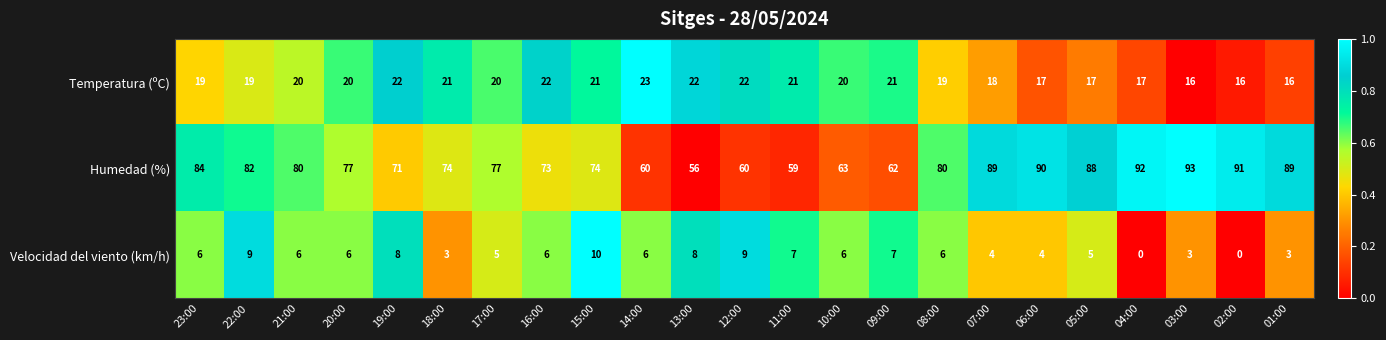

Which series has the largest total across all categories?

Humedad (%)